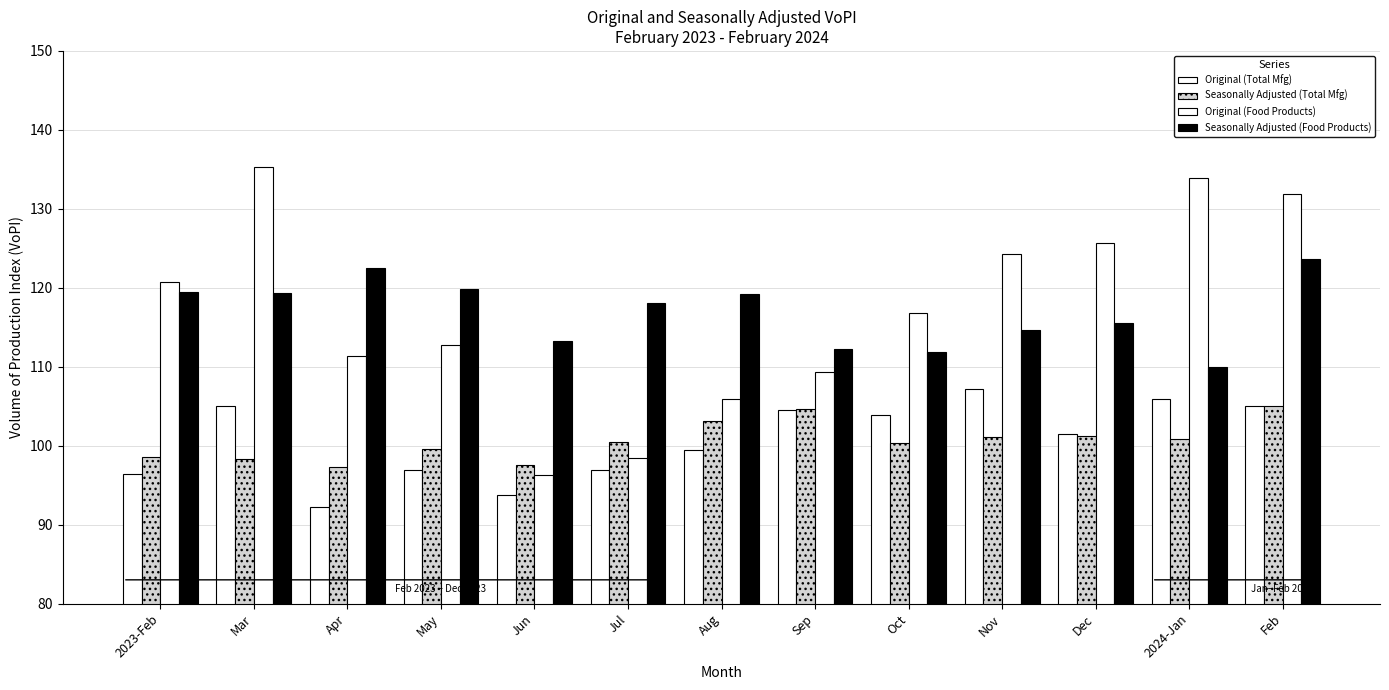

How many data points does each series have?

13